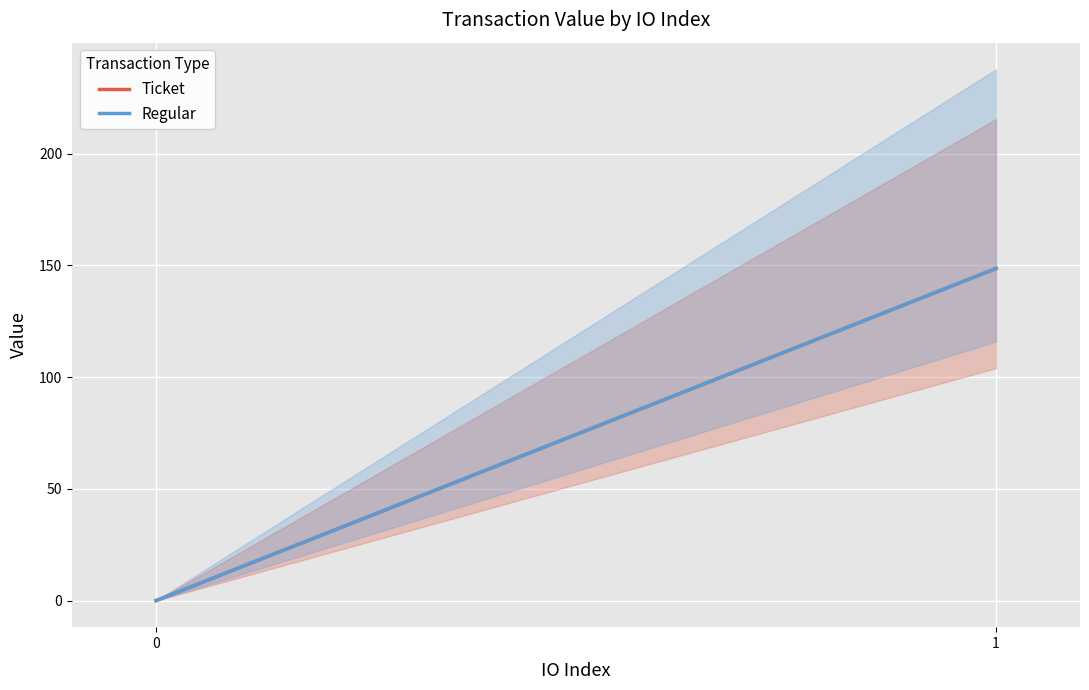

Is the value of Regular at 1 greater than the value of Ticket at 1?

No